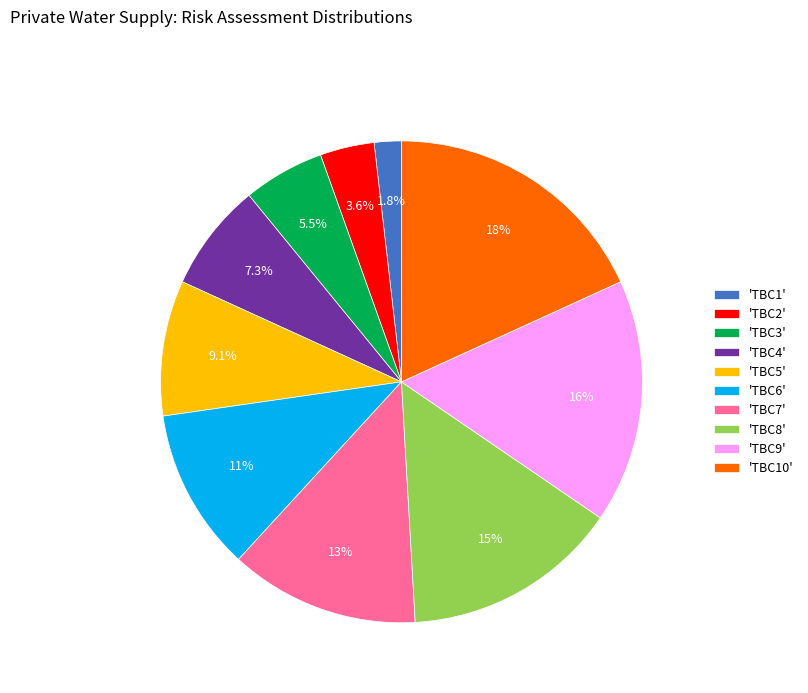

What is the smallest slice in the pie chart?

'TBC1'